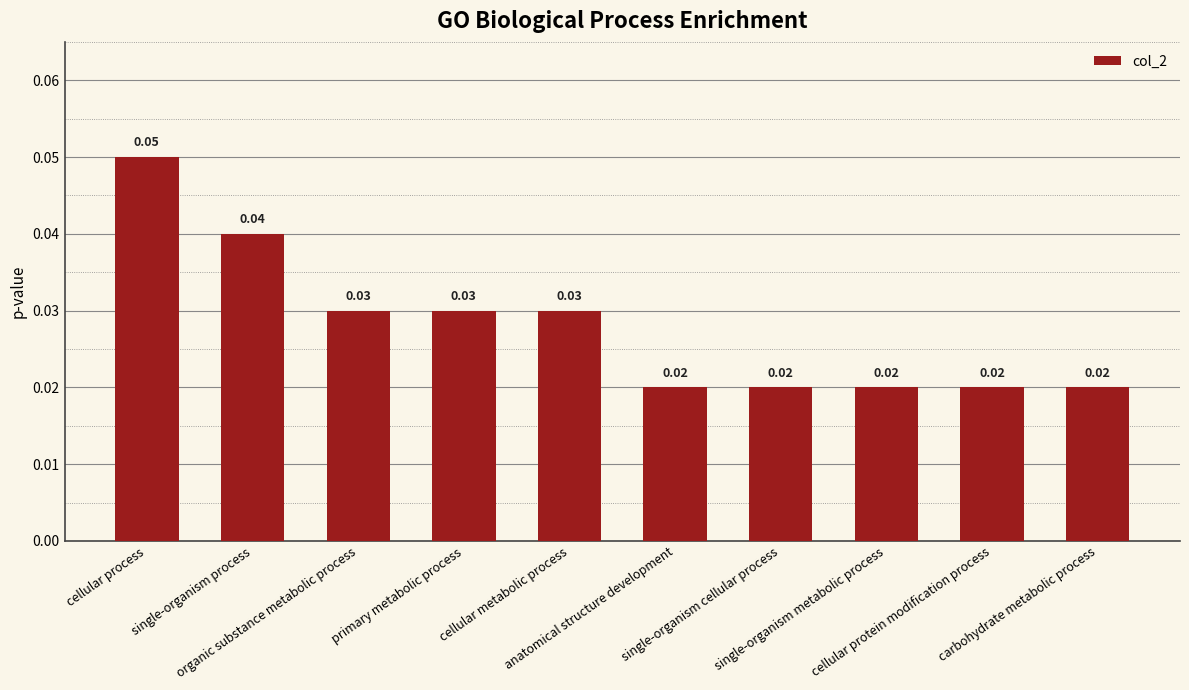

Reading left to right, what are all the values shown in this chart?

cellular process=0.1	single-organism process=0.0	organic substance metabolic process=0.0	primary metabolic process=0.0	cellular metabolic process=0.0	anatomical structure development=0.0	single-organism cellular process=0.0	single-organism metabolic process=0.0	cellular protein modification process=0.0	carbohydrate metabolic process=0.0